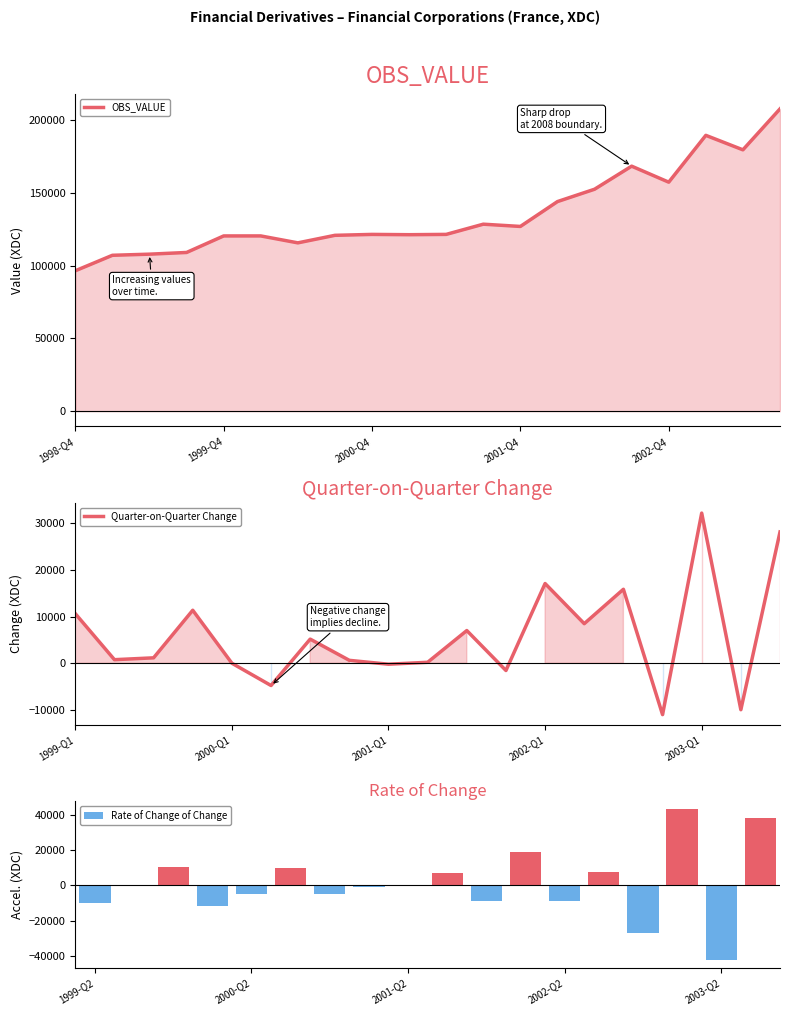

How many categories are shown in the chart?

20